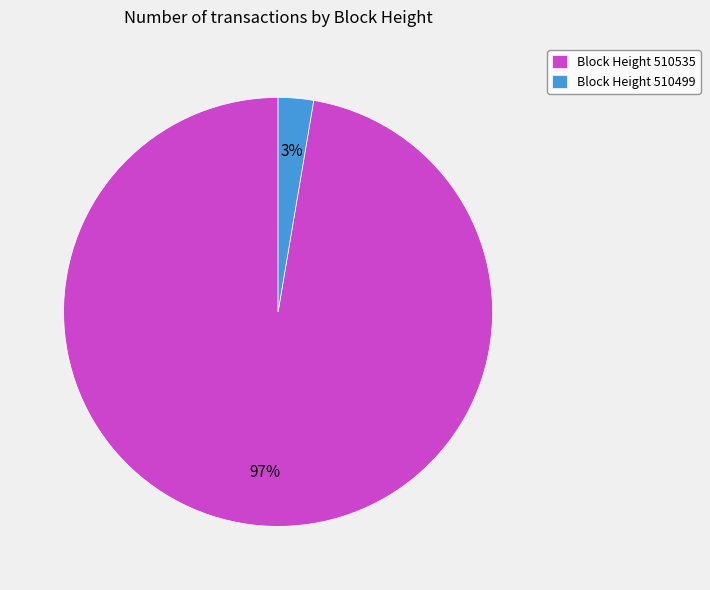

Rank the categories by value from lowest to highest.

Block Height 510499, Block Height 510535